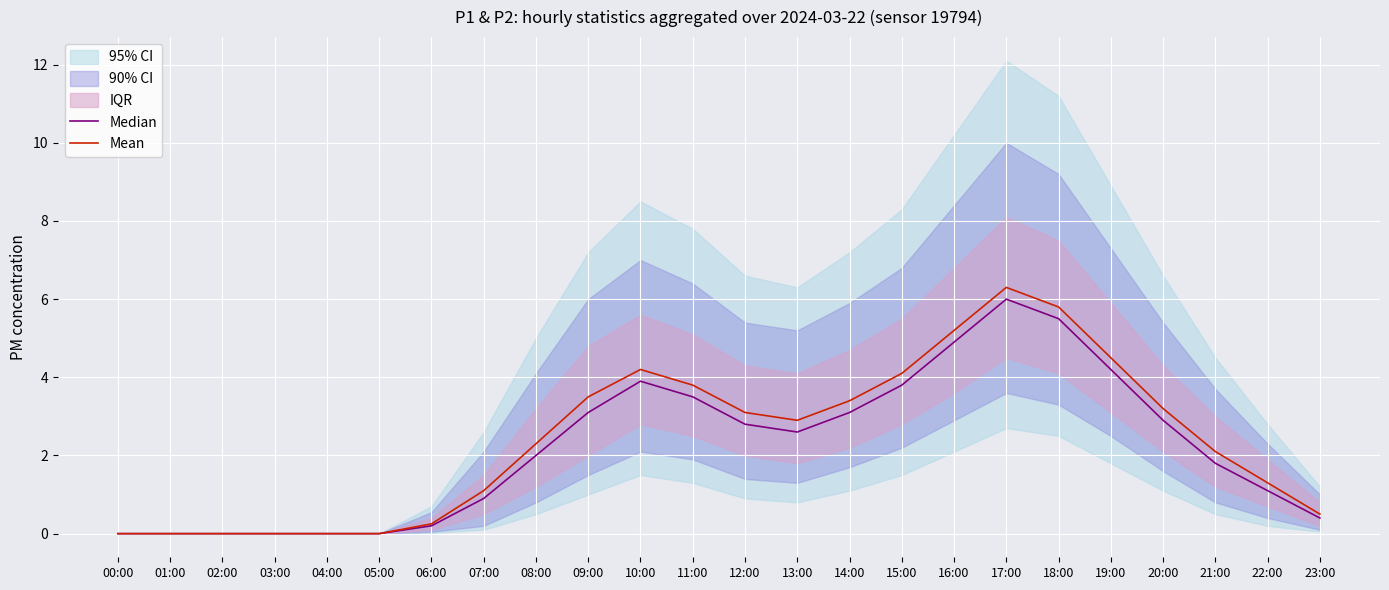

How many values in the Median series exceed 2?

12